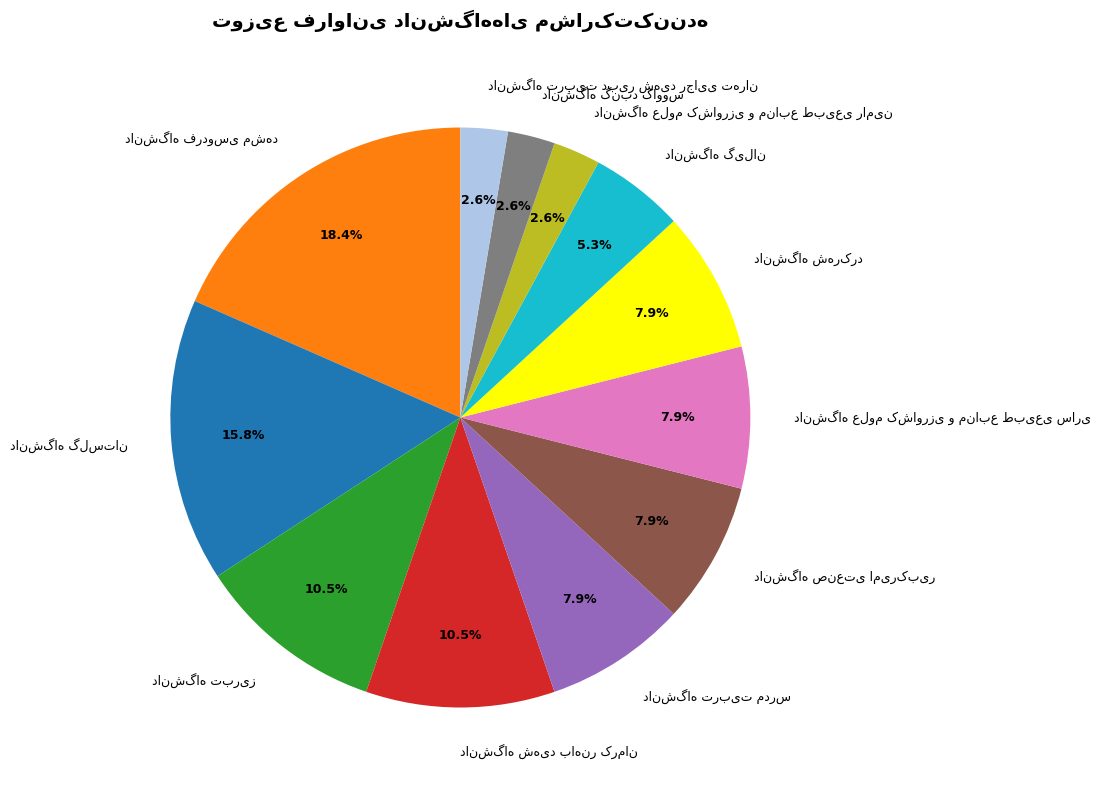

To the nearest percent, what is the average slice percentage?

8%